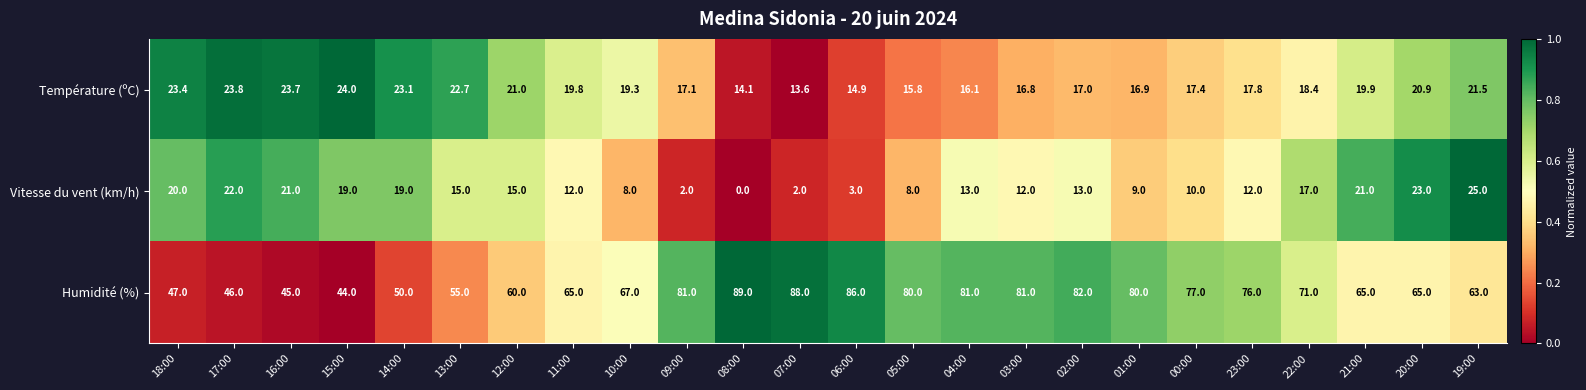

At which label is Température (ºC) closest to 18?

23:00